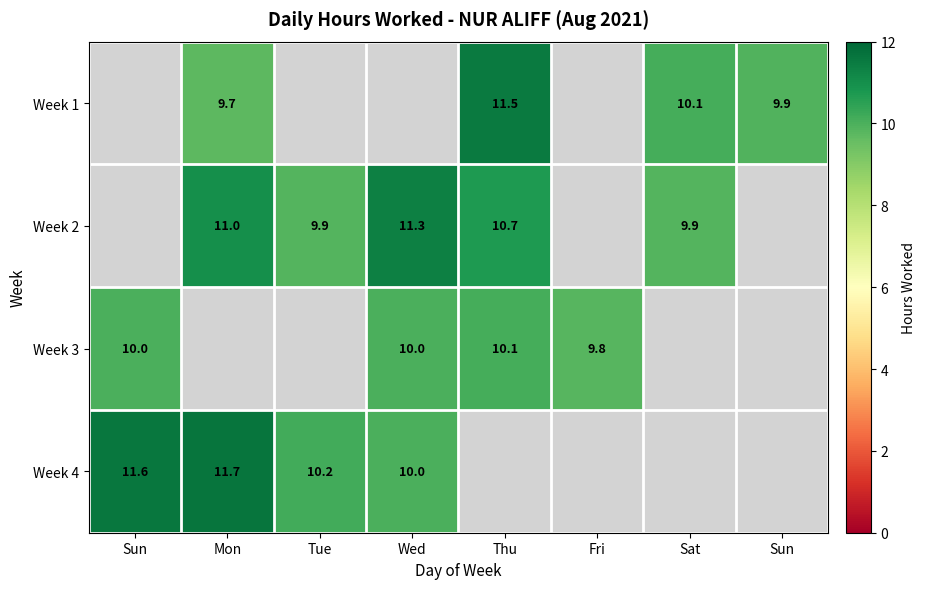

What is the minimum value for Week 3?

9.8